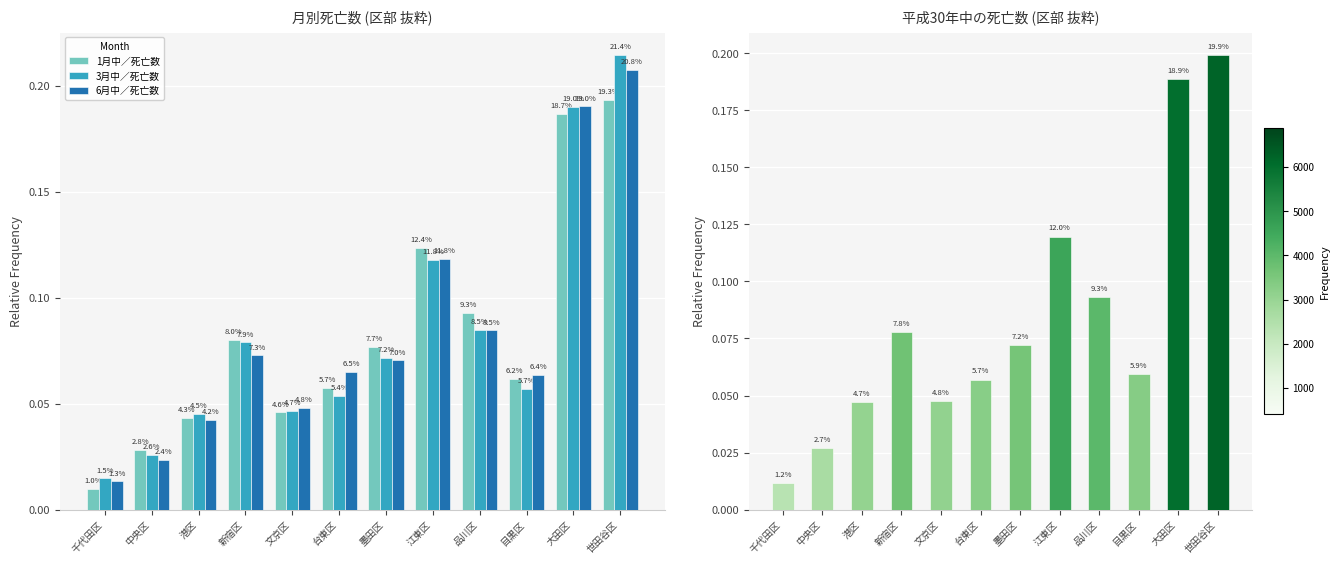

What is the total value across all series at 中央区?

0.1